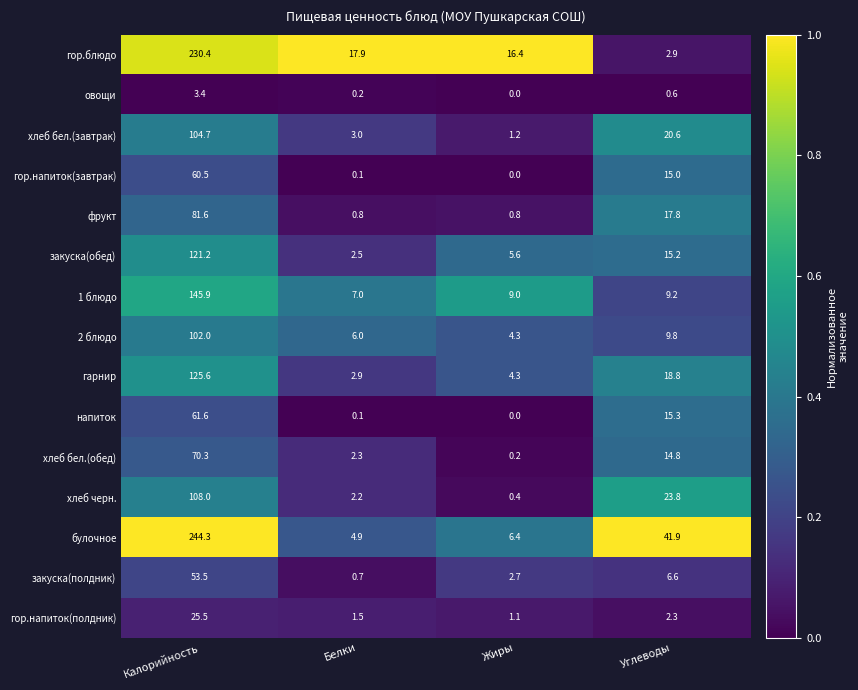

What is the sum of all фрукт values?

101.0